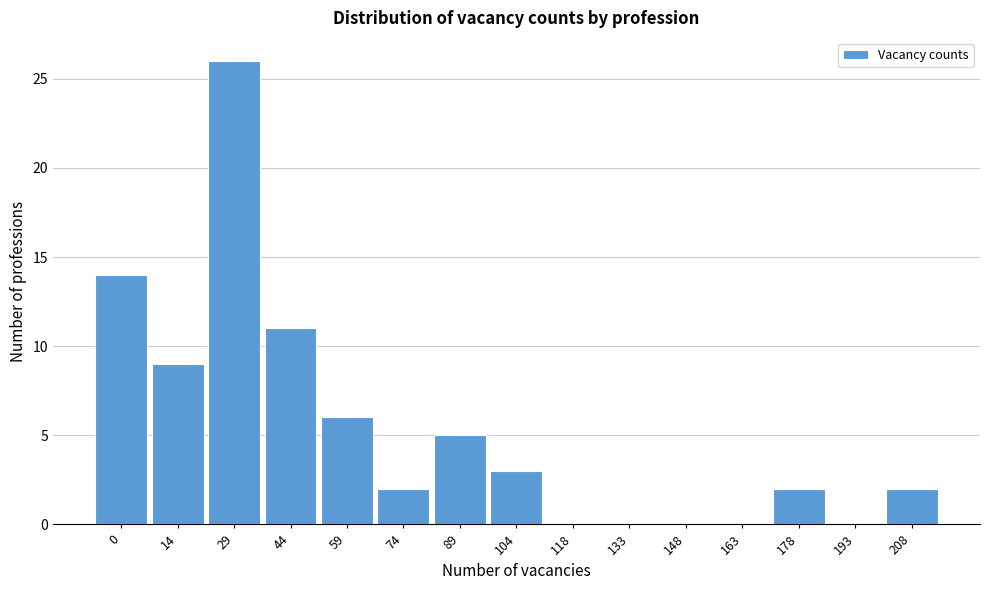

Reading left to right, what are all the values shown in this chart?

0=14	14=9	29=26	44=11	59=6	74=2	89=5	104=3	118=0	133=0	148=0	163=0	178=2	193=0	208=2